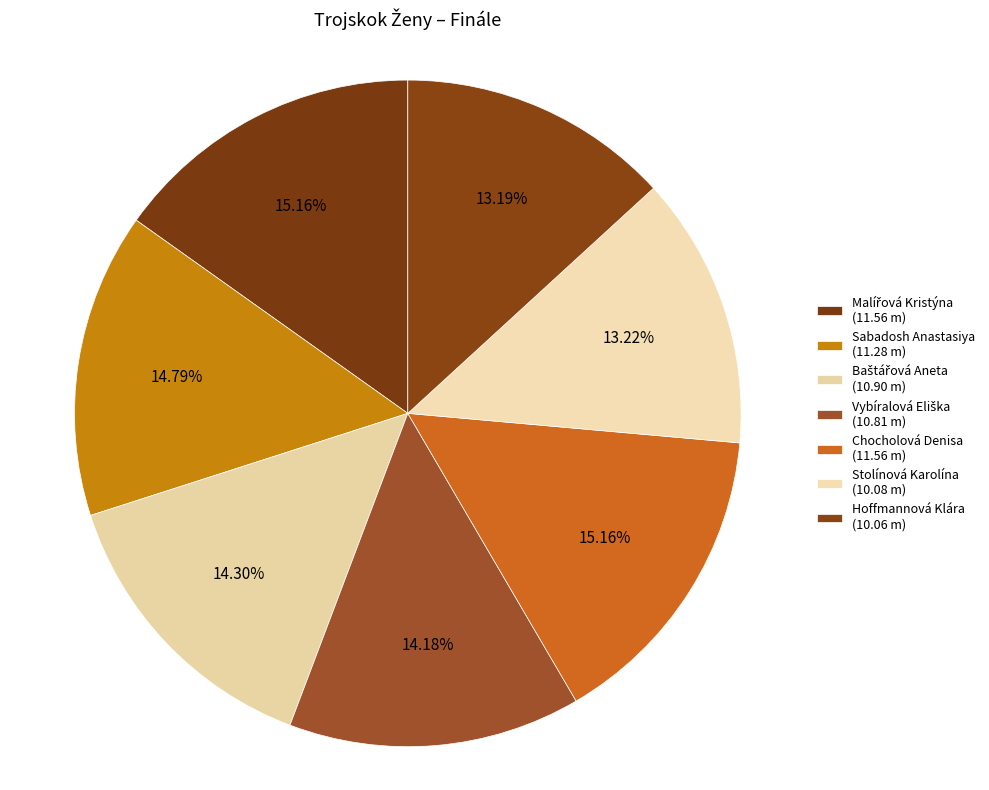

Is it true that Baštářová Aneta is 14% of the pie?

True